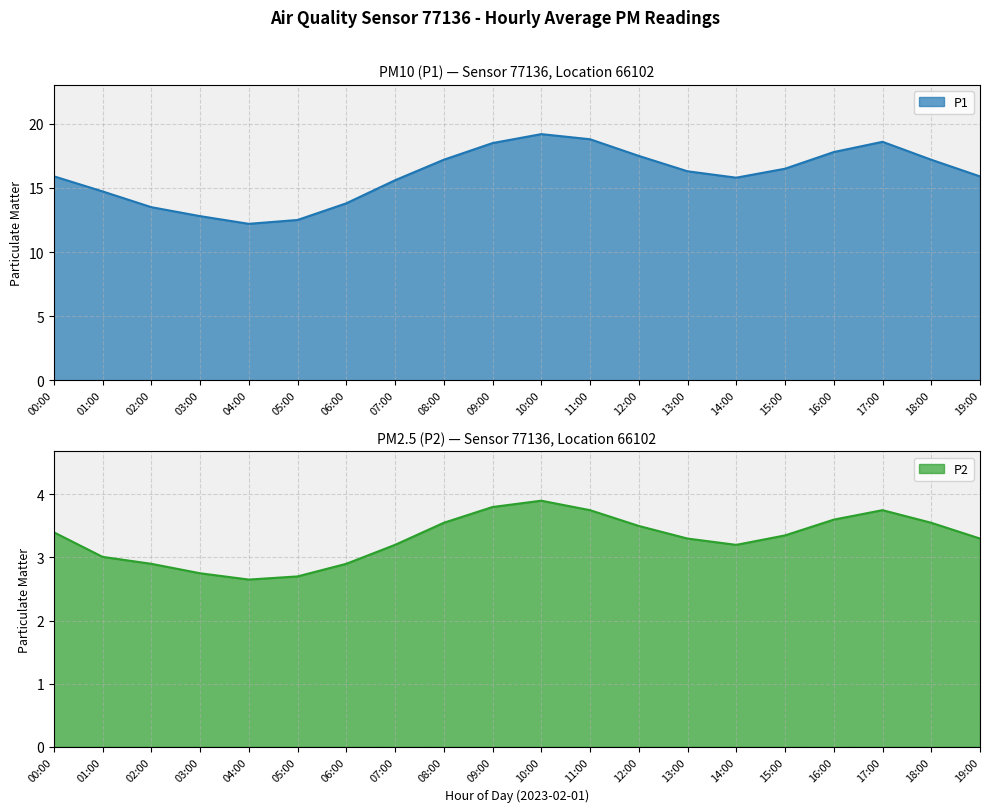

True or false: P2 and P1 intersect in this chart.

False